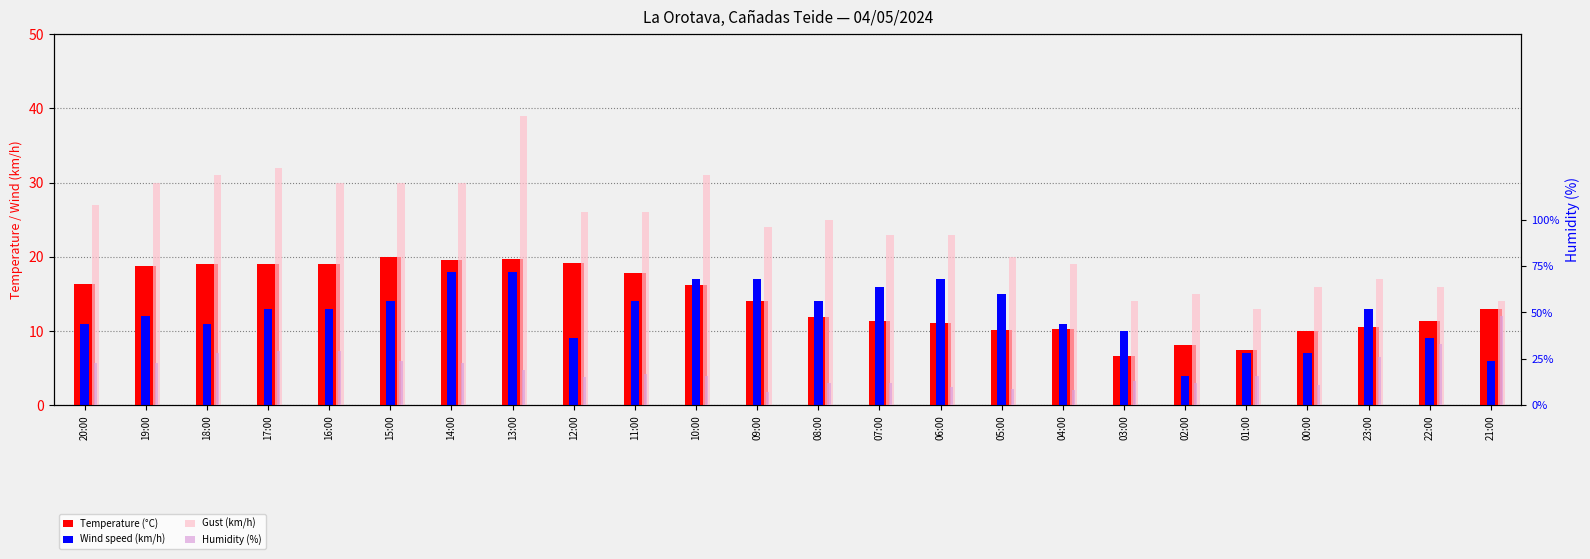

Which category has the highest value in the Wind speed (km/h) series?

14:00